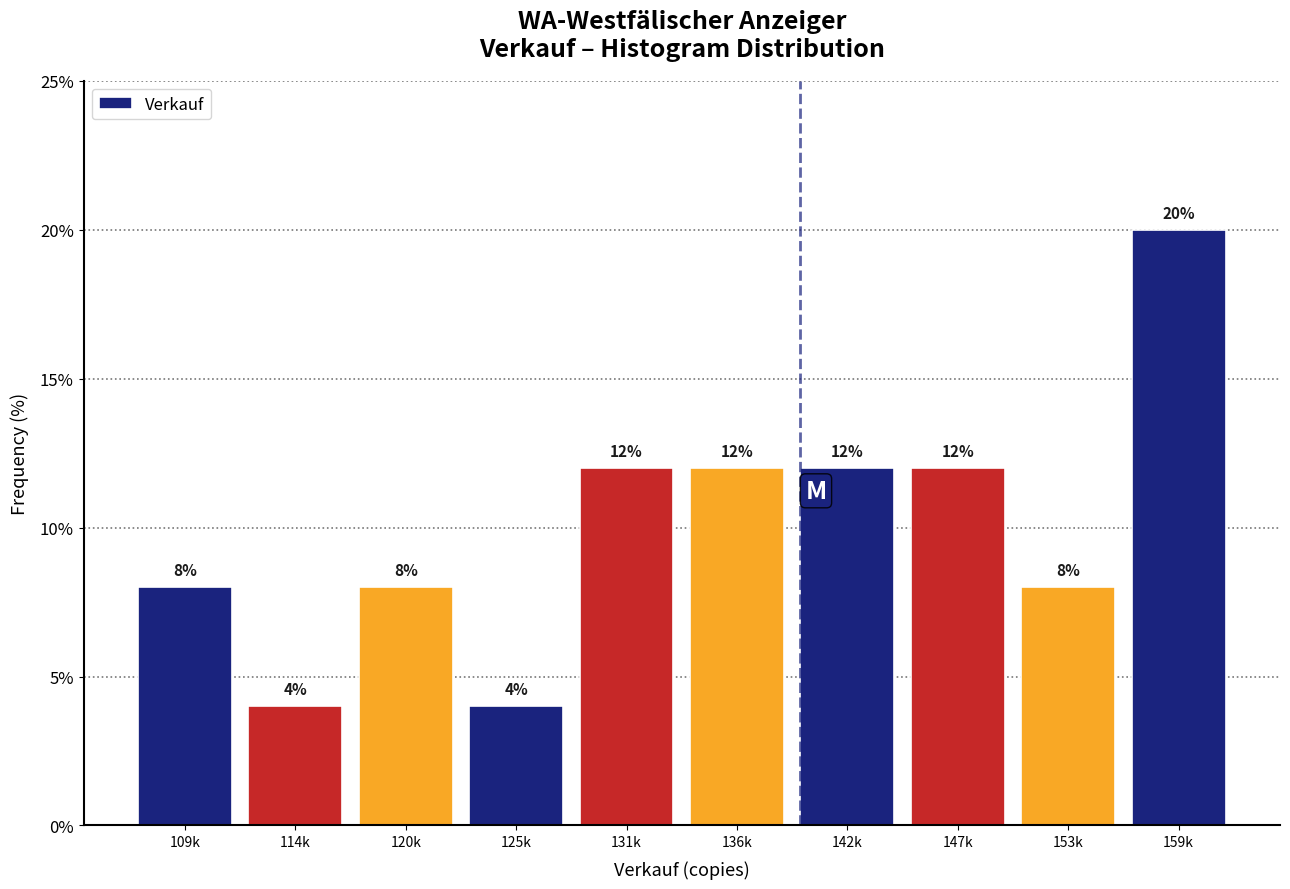

Reading right to left, what are all the values shown in this chart?

20	8	12	12	12	12	4	8	4	8